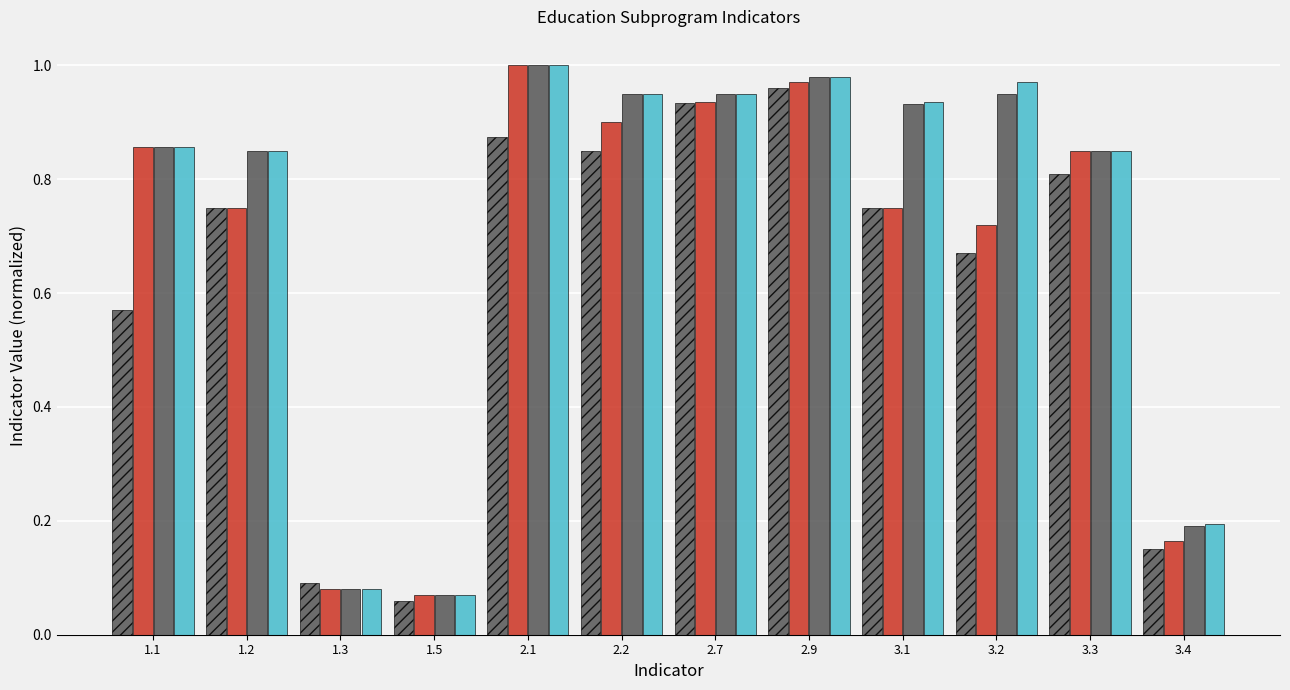

How many bars are there in total?

48